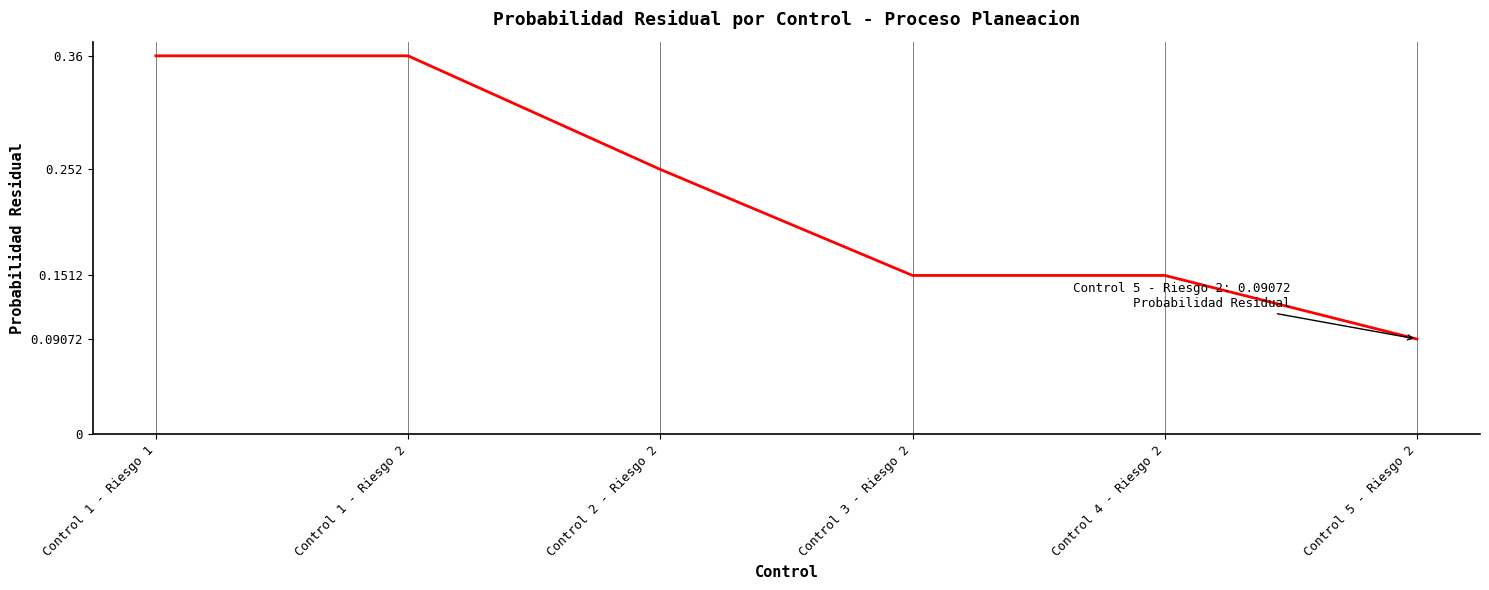

At which category does the chart reach its minimum across all series?

Control 5 - Riesgo 2